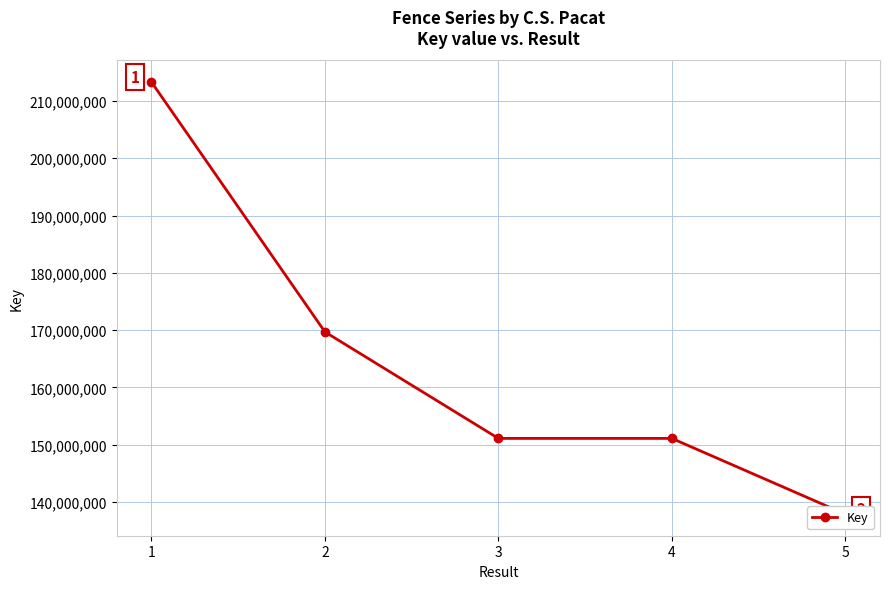

Read the value at 5, to the nearest 10.

137870180